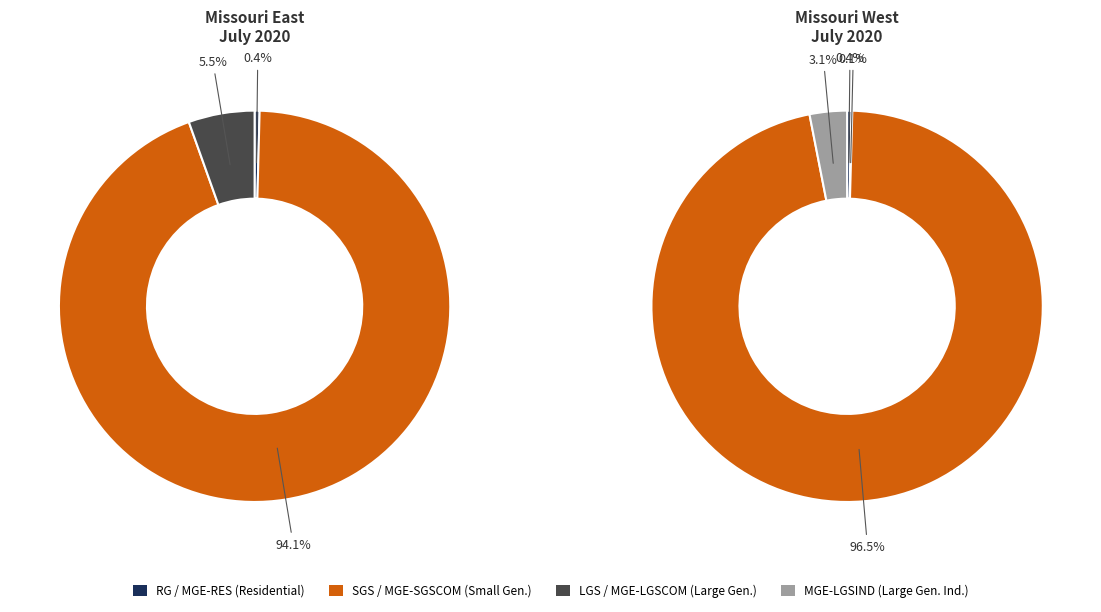

Count the number of slices in the pie.

7